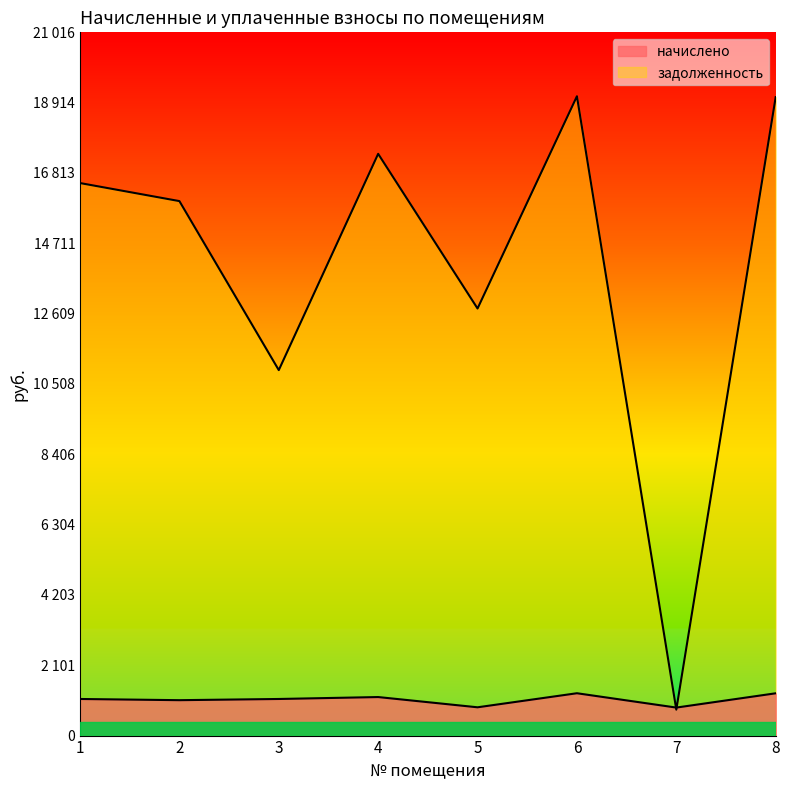

True or false: задолженность has more than 2 points higher than both neighbors.

False